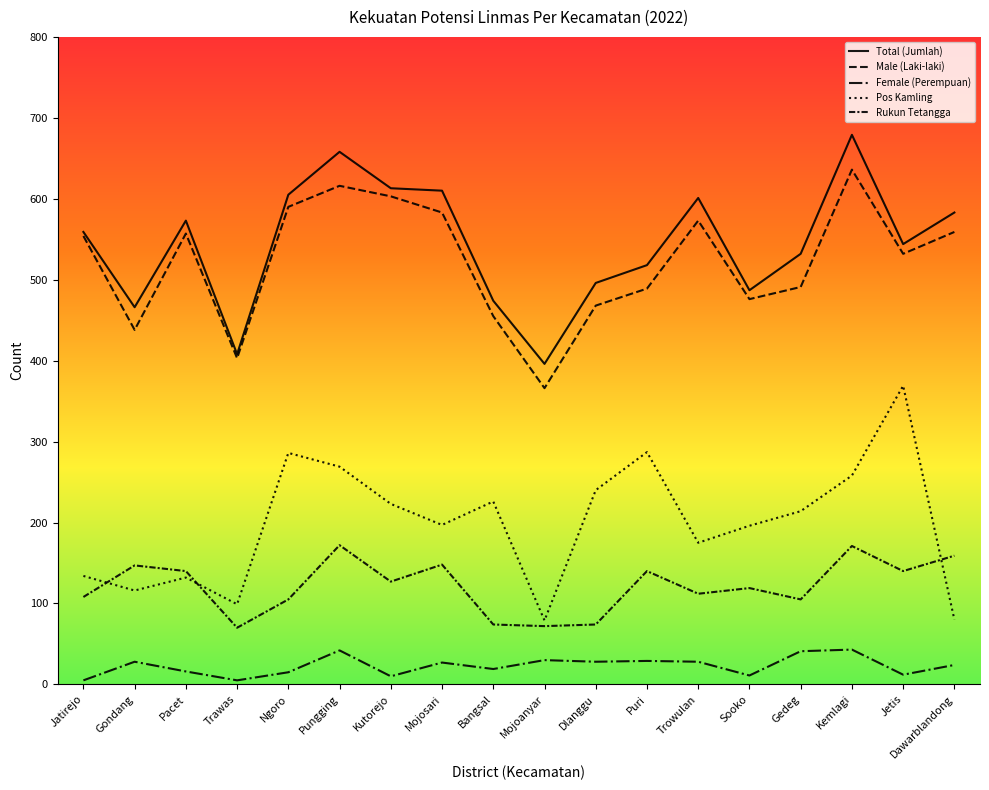

What is the spread (max minus min) of values at Jetis?

532